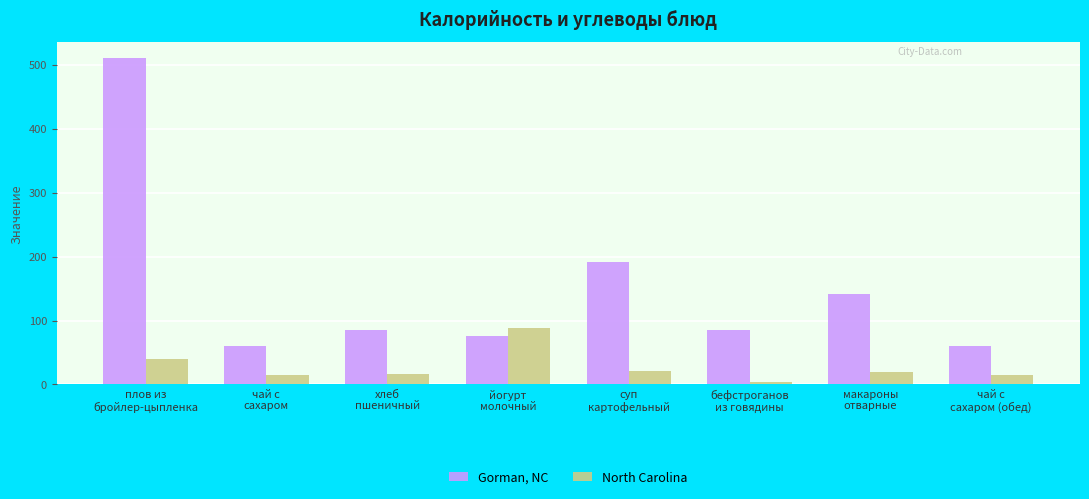

What is the label of the 7th bar from the left?

макароны
отварные